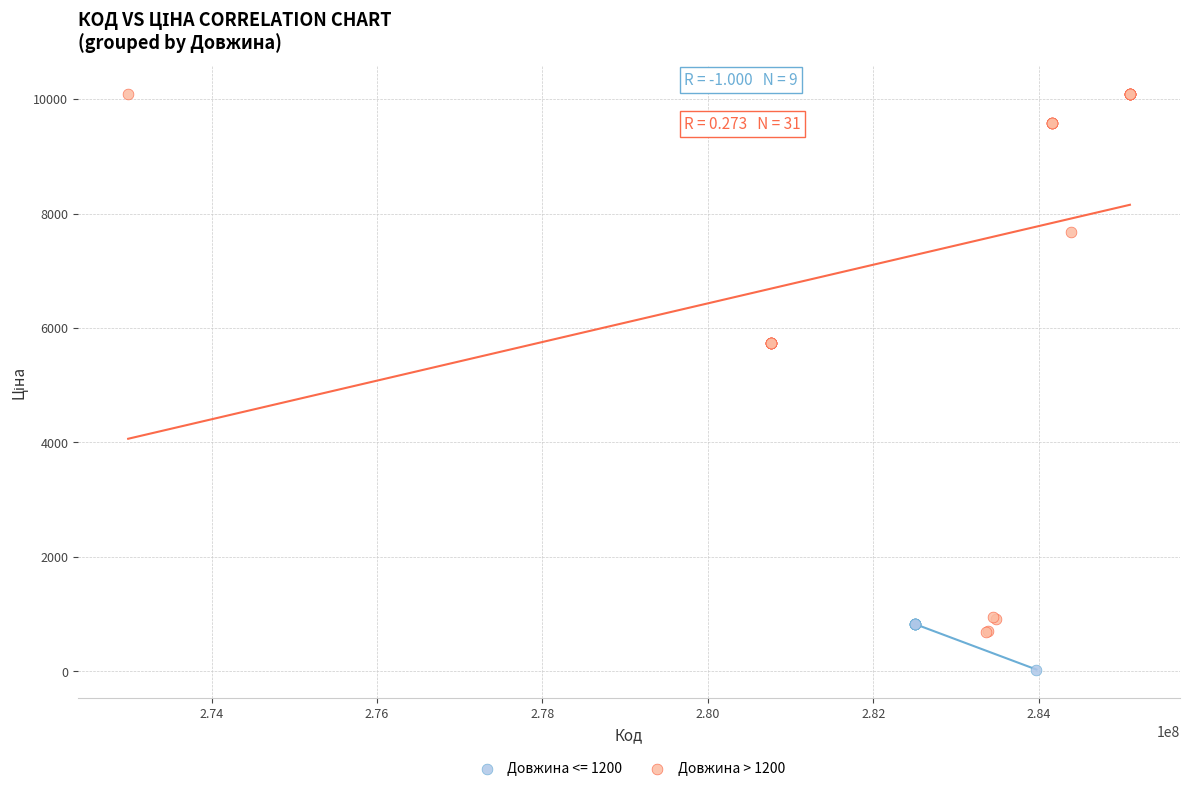

Which series has the widest spread of Y values?

Довжина > 1200